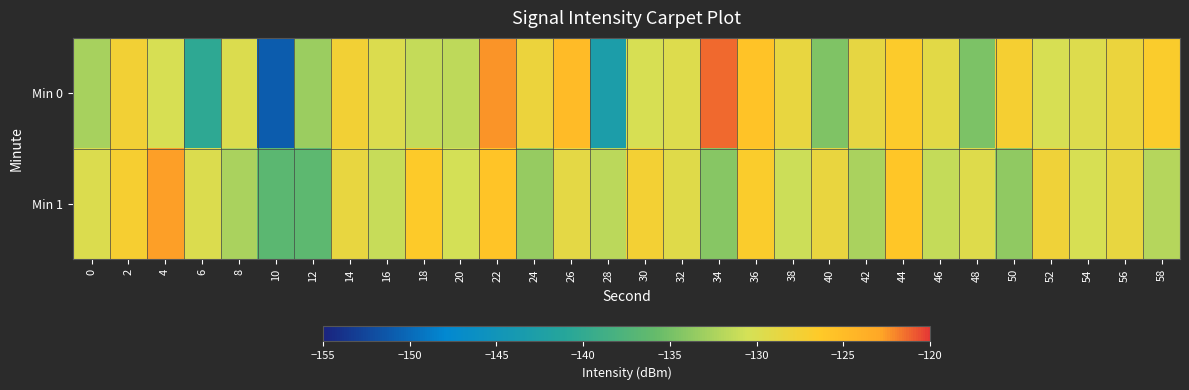

Which category has the highest value across all series?

34